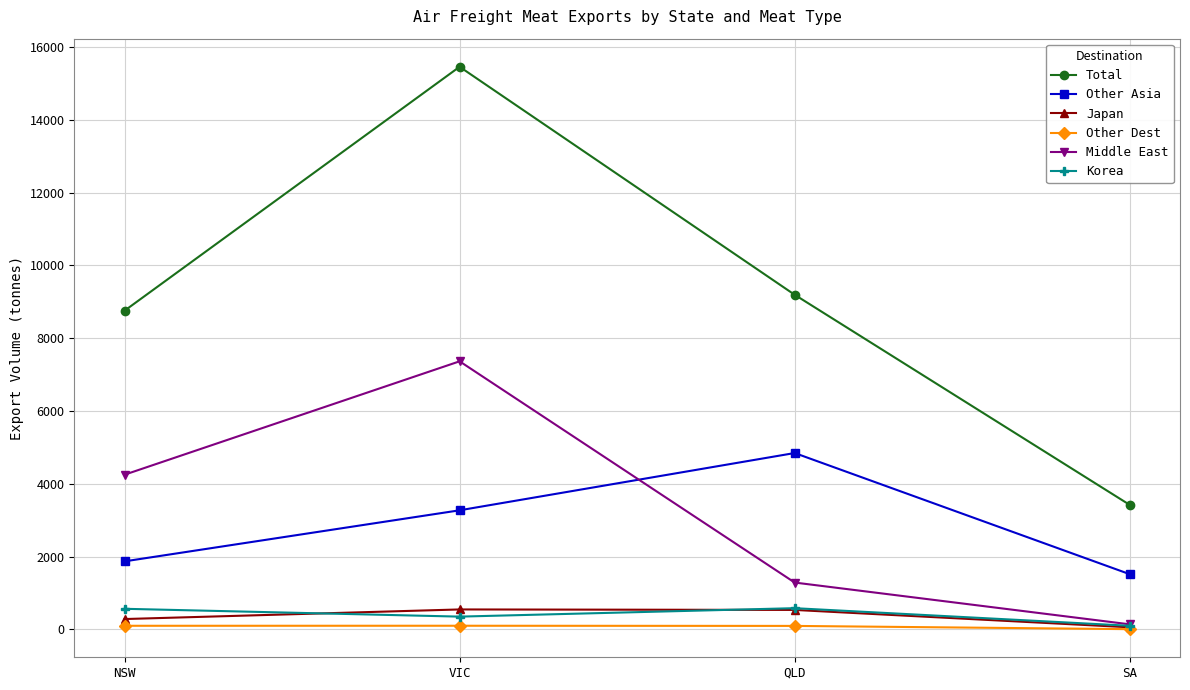

What is the difference between the second highest and minimum values in the Other Dest series?

92.8